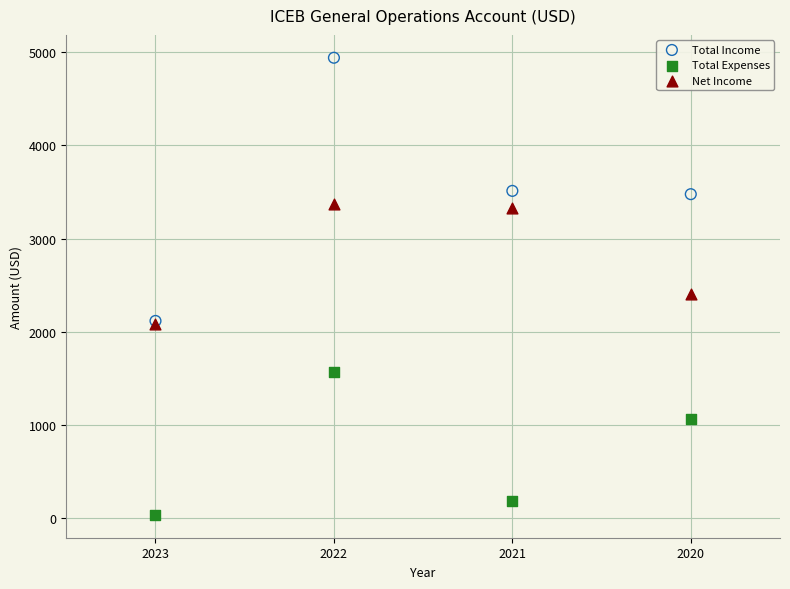

Which series has the largest Y range (max minus min)?

Total Income